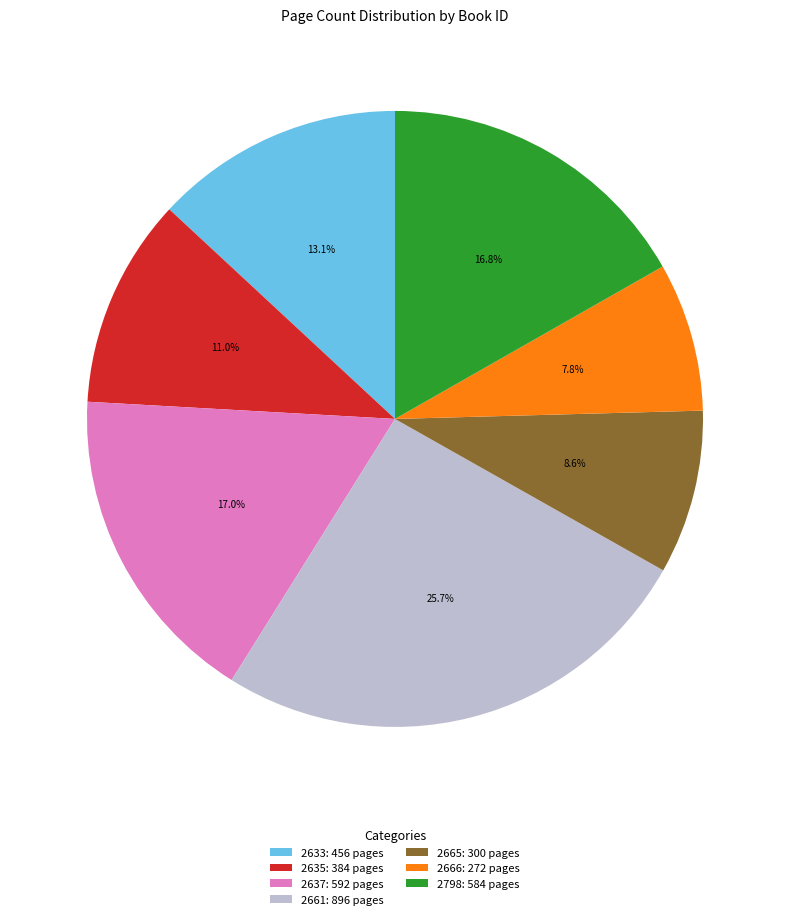

How many segments does this pie chart have?

7